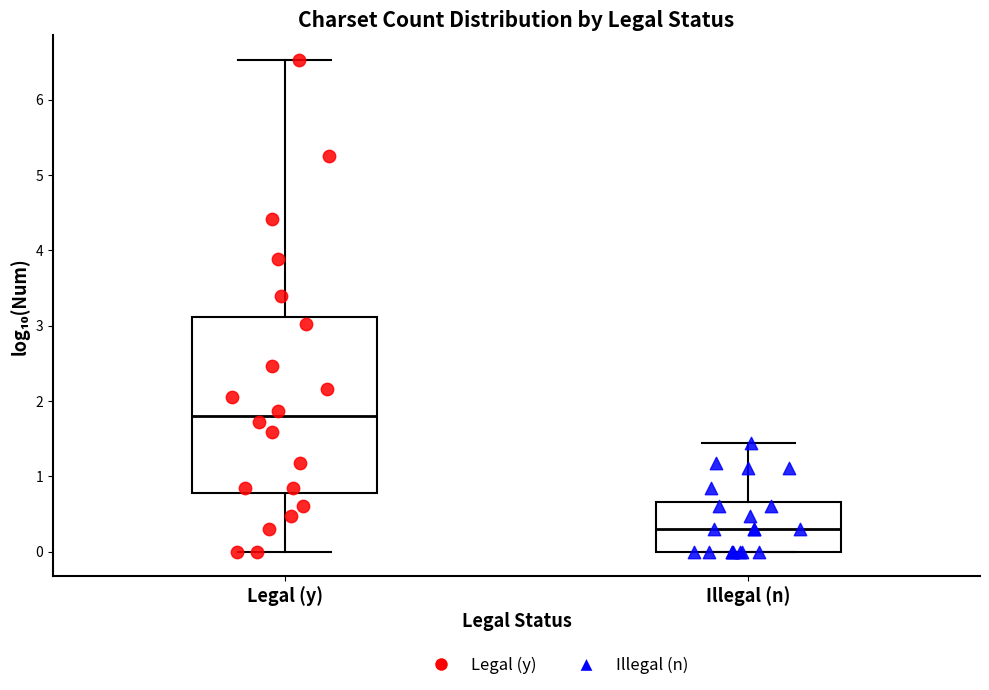

Comparing the boxes themselves (not the whiskers), which one is the tallest?

Legal (y)